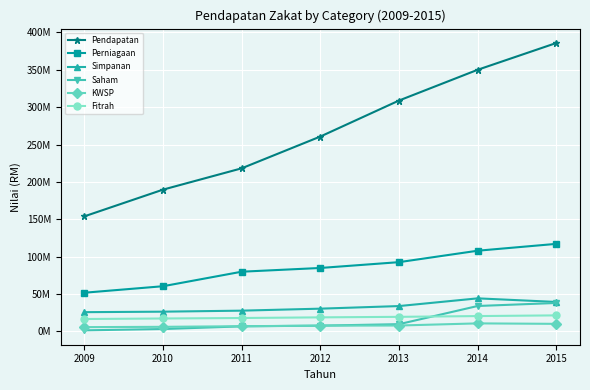

What are all the series names shown in the legend?

Pendapatan, Perniagaan, Simpanan, Saham, KWSP, Fitrah